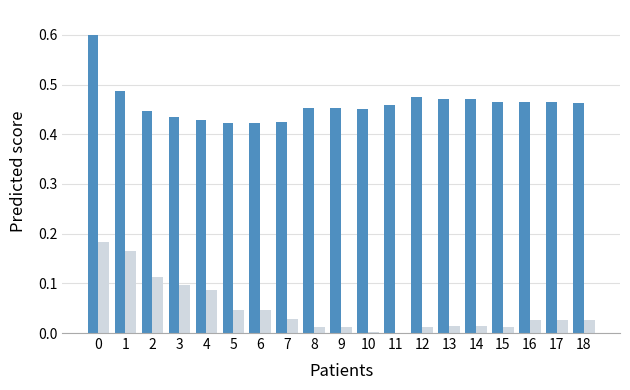

What is the greatest value displayed?

0.6